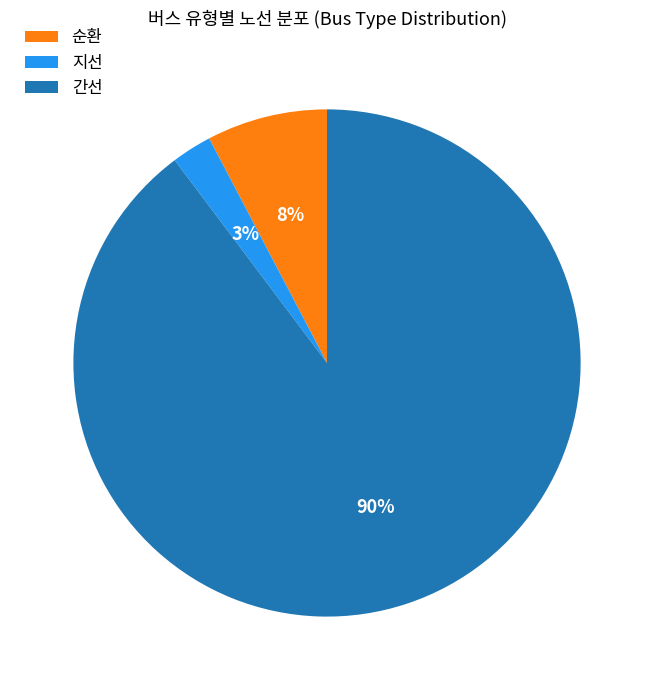

True or false: 간선 accounts for 90% of the total.

True